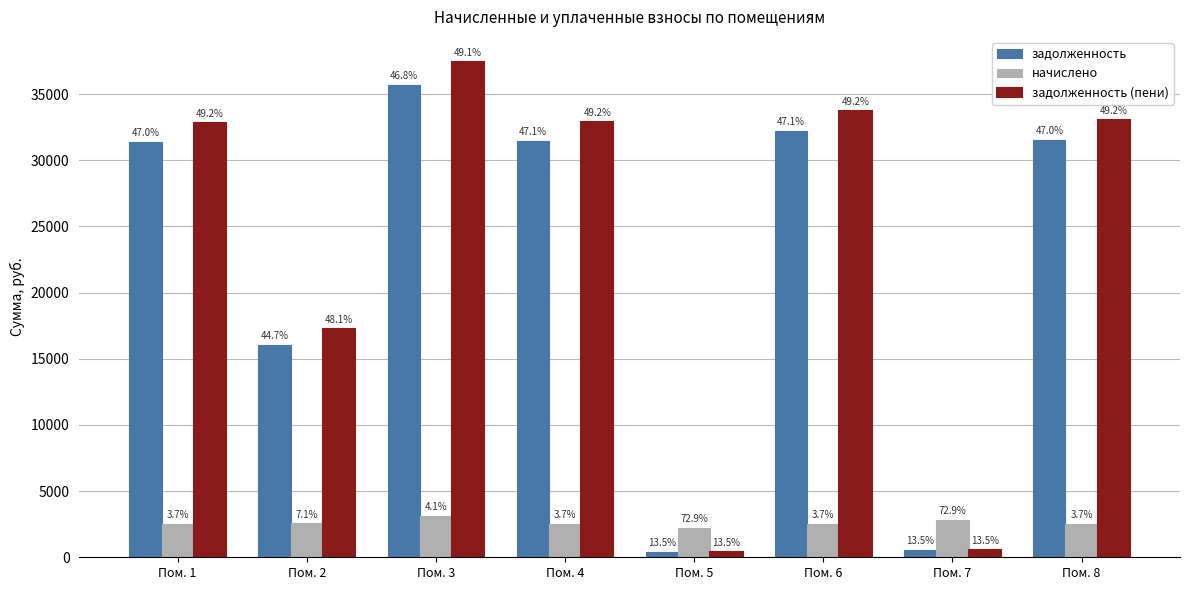

Are the bars grouped side by side (vs. stacked)?

Yes